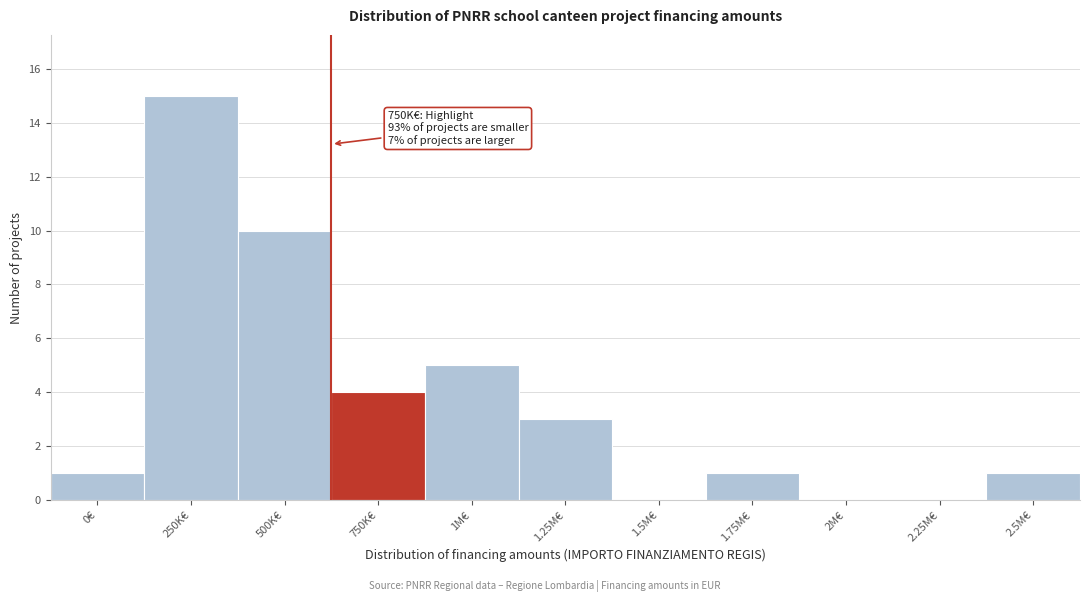

Reading right to left, what are all the values shown in this chart?

2.5M€=1	2.25M€=0	2M€=0	1.75M€=1	1.5M€=0	1.25M€=3	1M€=5	750K€=4	500K€=10	250K€=15	0€=1